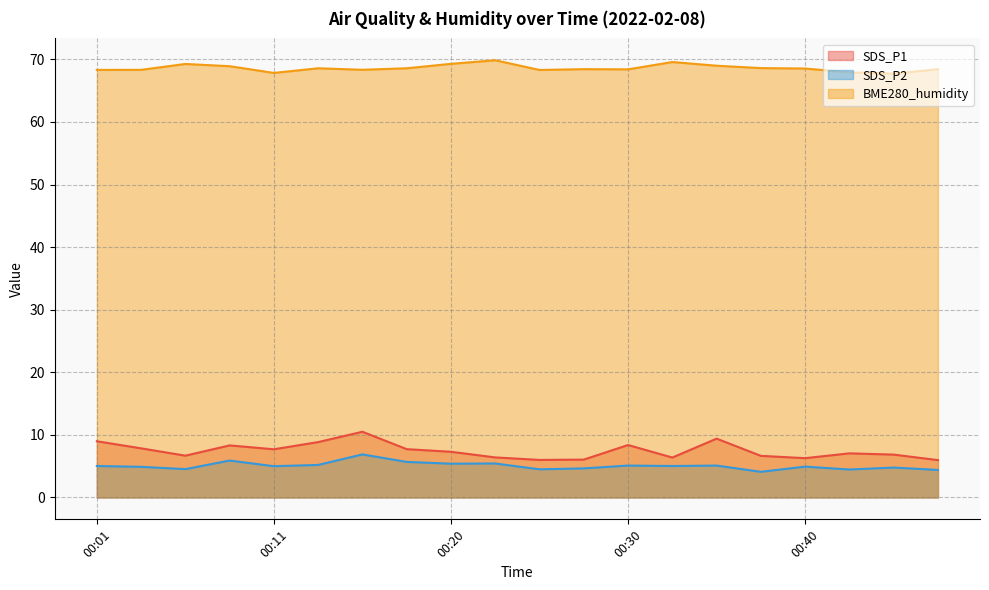

Reading left to right, transcribe all the data shown in this chart.

SDS_P1: 00:01=9.0	00:03=7.8	00:06=6.7	00:08=8.3	00:11=7.7	00:13=8.8	00:16=10.5	00:18=7.7	00:20=7.3	00:23=6.4	00:25=6.0	00:28=6.0	00:30=8.4	00:33=6.4	00:35=9.4	00:37=6.7	00:40=6.3	00:42=7.0	00:47=6.8	00:50=6.0
SDS_P2: 00:01=5.0	00:03=4.9	00:06=4.5	00:08=5.9	00:11=5.0	00:13=5.2	00:16=6.9	00:18=5.7	00:20=5.4	00:23=5.4	00:25=4.5	00:28=4.7	00:30=5.1	00:33=5.0	00:35=5.1	00:37=4.1	00:40=4.9	00:42=4.5	00:47=4.8	00:50=4.4
BME280_humidity: 00:01=68.3	00:03=68.3	00:06=69.3	00:08=68.9	00:11=67.8	00:13=68.6	00:16=68.3	00:18=68.6	00:20=69.3	00:23=69.8	00:25=68.3	00:28=68.4	00:30=68.4	00:33=69.6	00:35=69.0	00:37=68.6	00:40=68.5	00:42=67.9	00:47=67.7	00:50=68.4